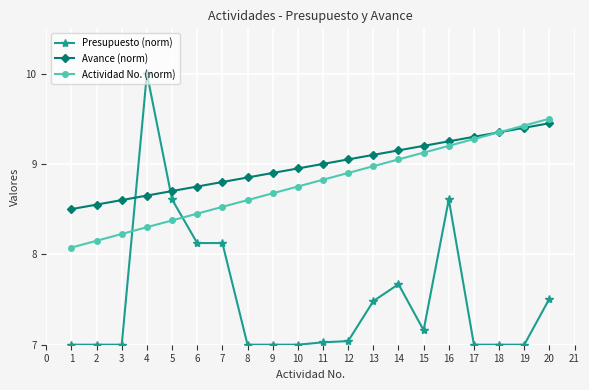

Which category has the highest value in the Actividad No. (norm) series?

20